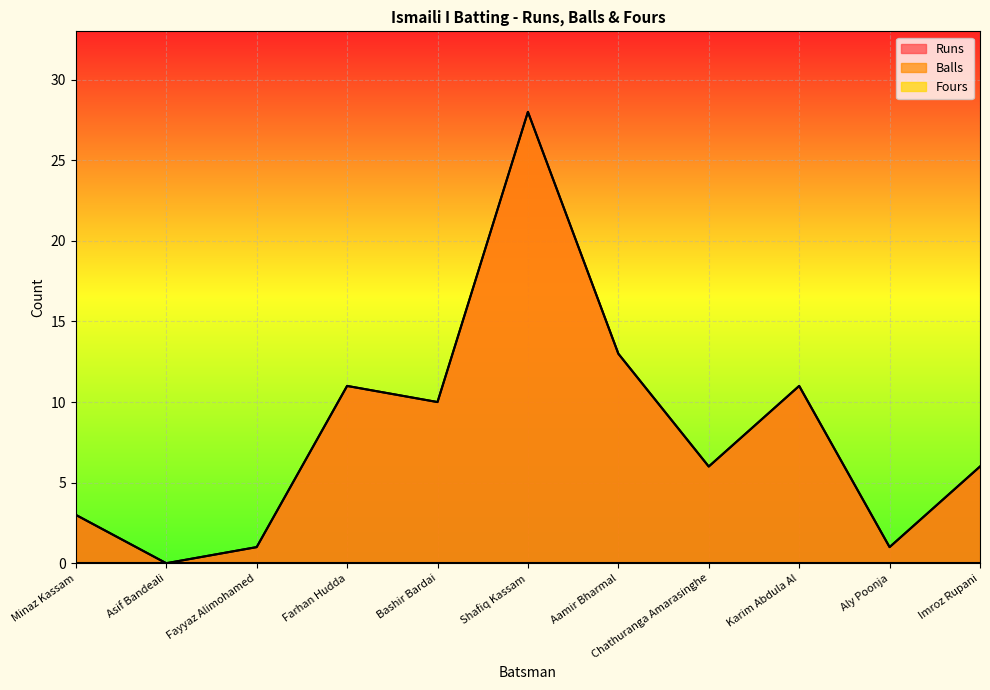

What is the value of the Runs point at the 3rd from the left?

1